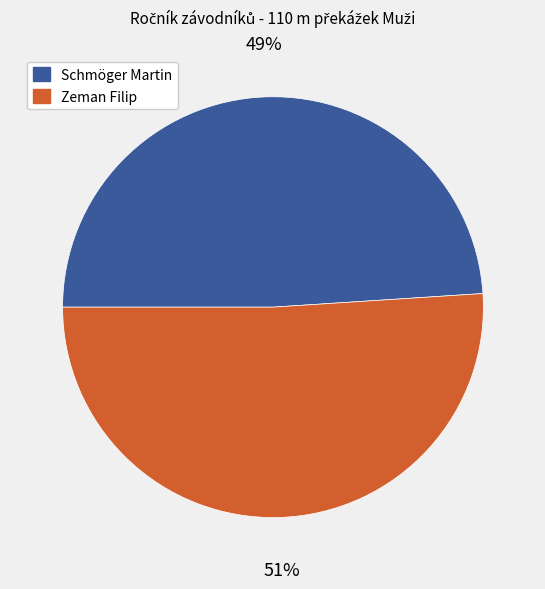

To the nearest percent, what is the difference between the Zeman Filip and Schmöger Martin slice percentages?

2%